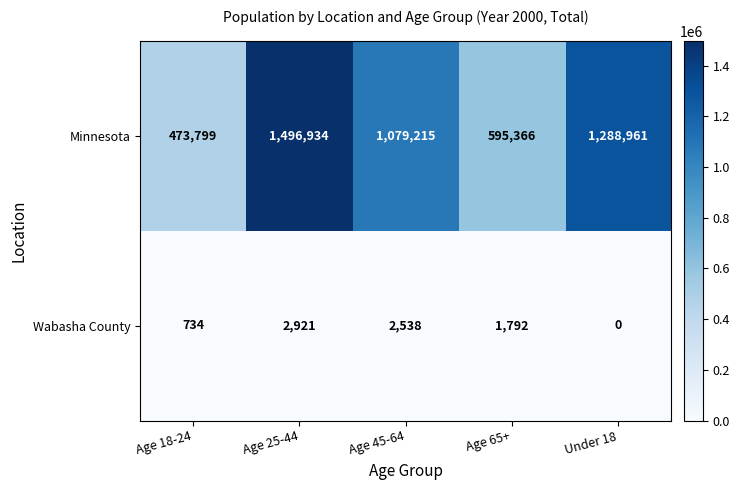

How many categories are shown in the chart?

5